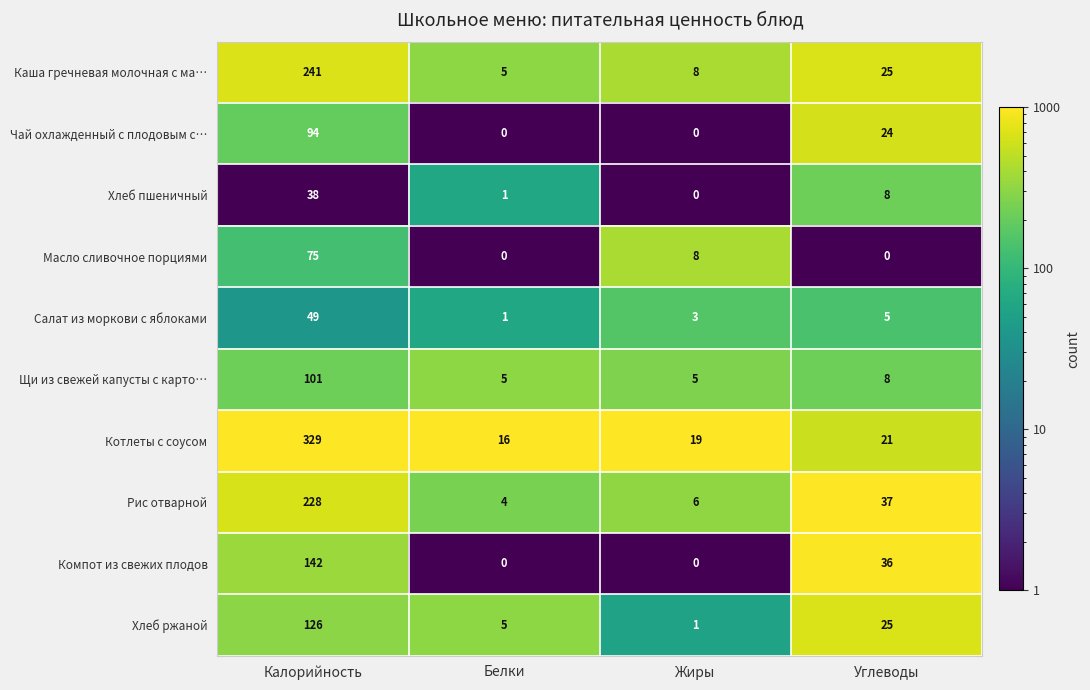

What is the spread (max minus min) of values at Белки?

16